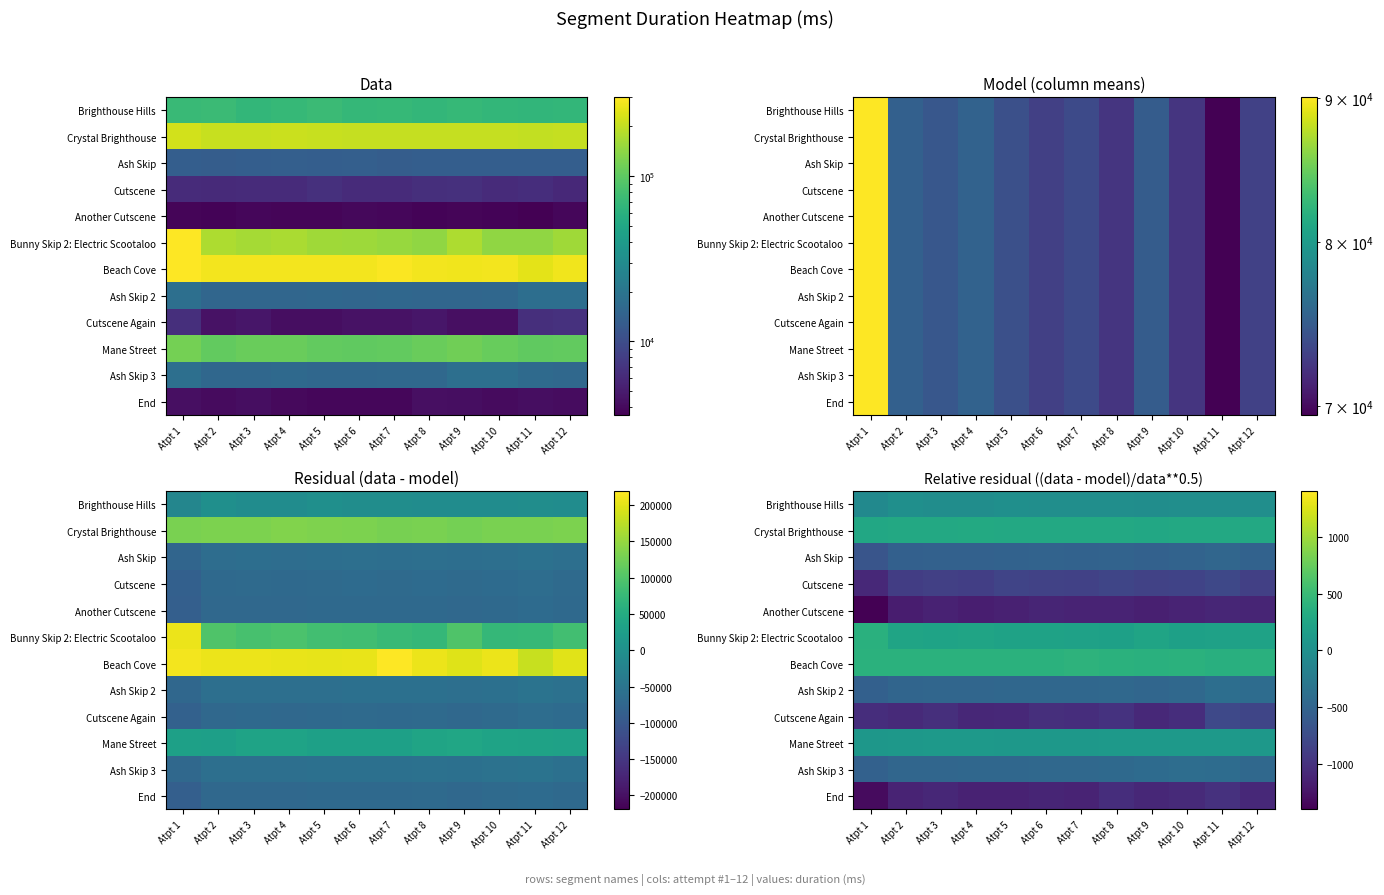

Is it true that Mane Street equals 60.3 at Atpt 7?

False